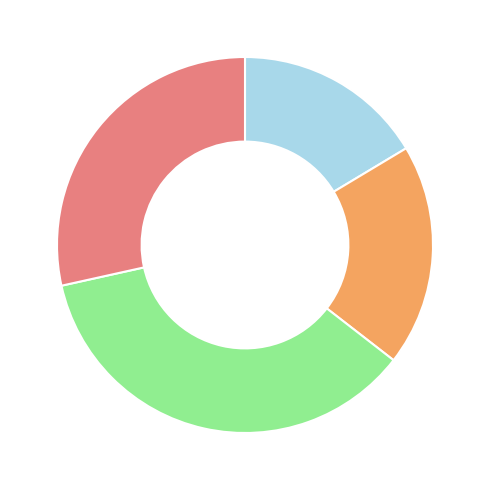

Does any single category account for the majority?

No